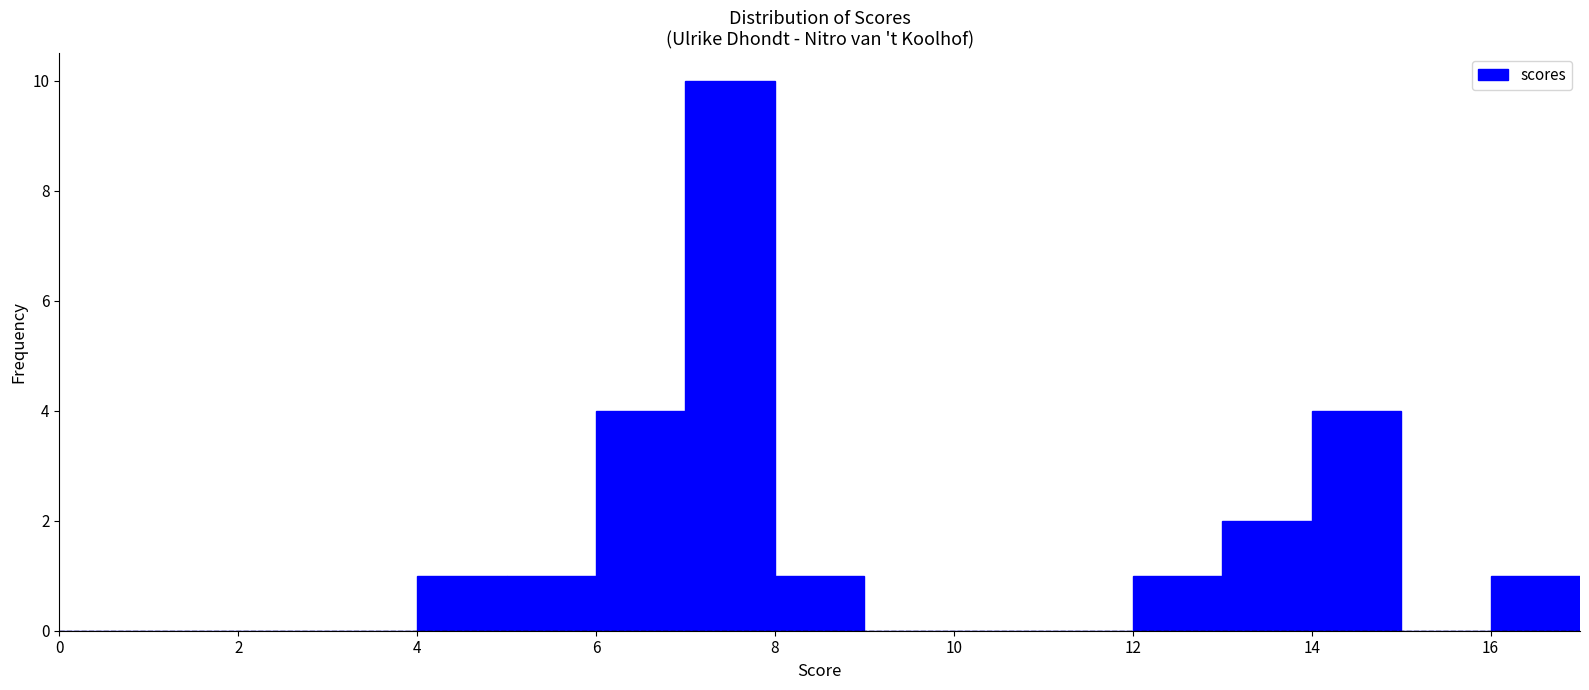

Which range on the x-axis has the tallest bar?

7 to 8